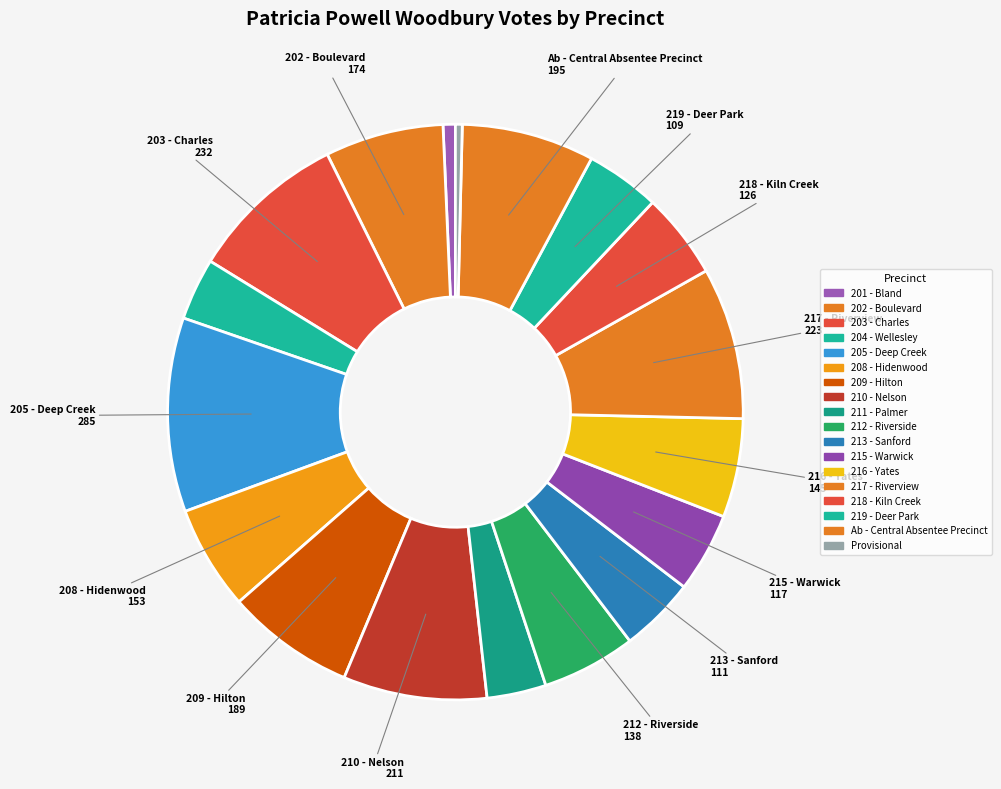

Is there a majority slice in this chart?

No